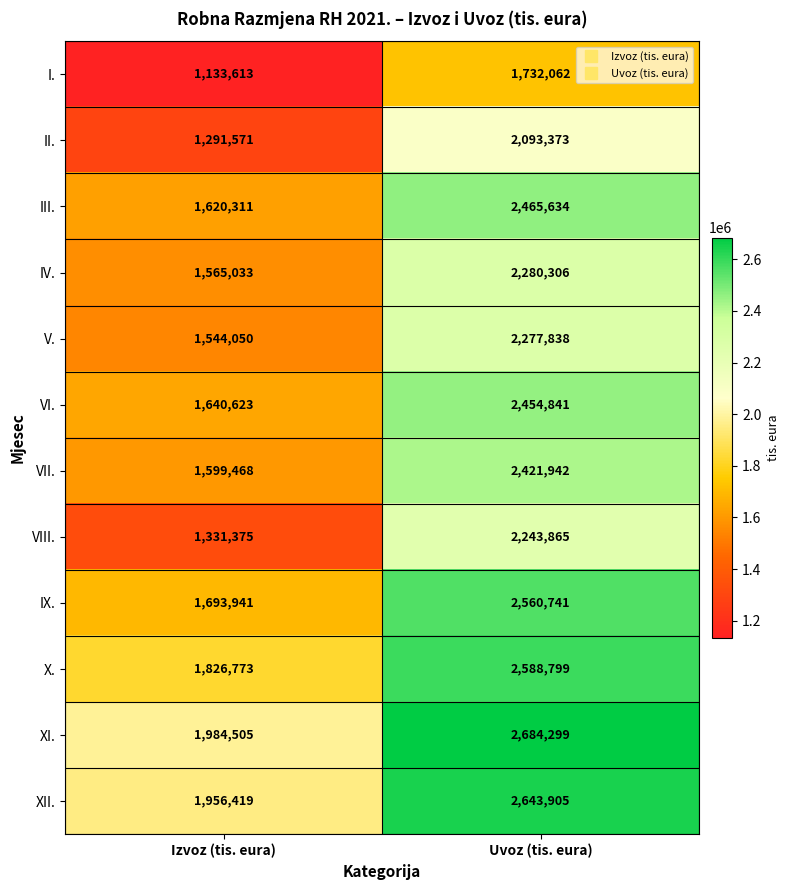

What is the sum of all IV. values?

3845339